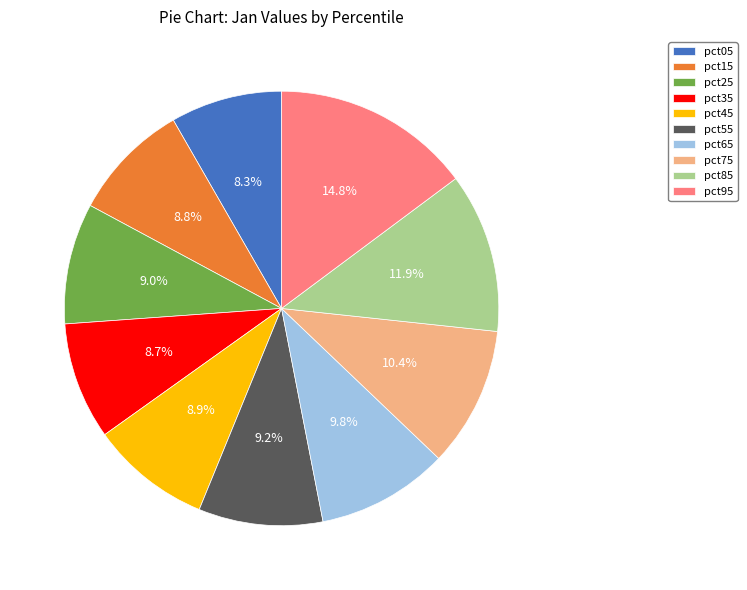

Is it true that pct15 is 9% of the pie?

True